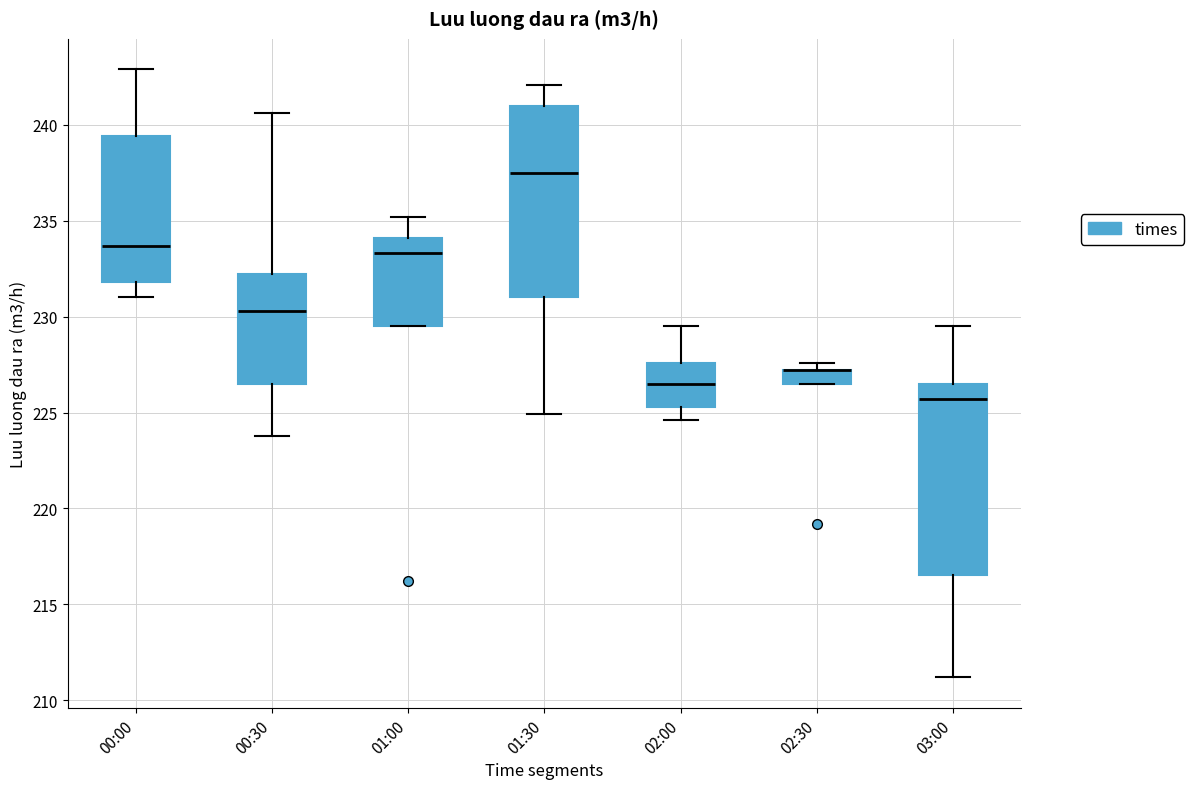

Where does the median line of the box for 02:00 sit on the y-axis? The values are not printed on the chart, so give them approximately, as read against the axis.

226.5